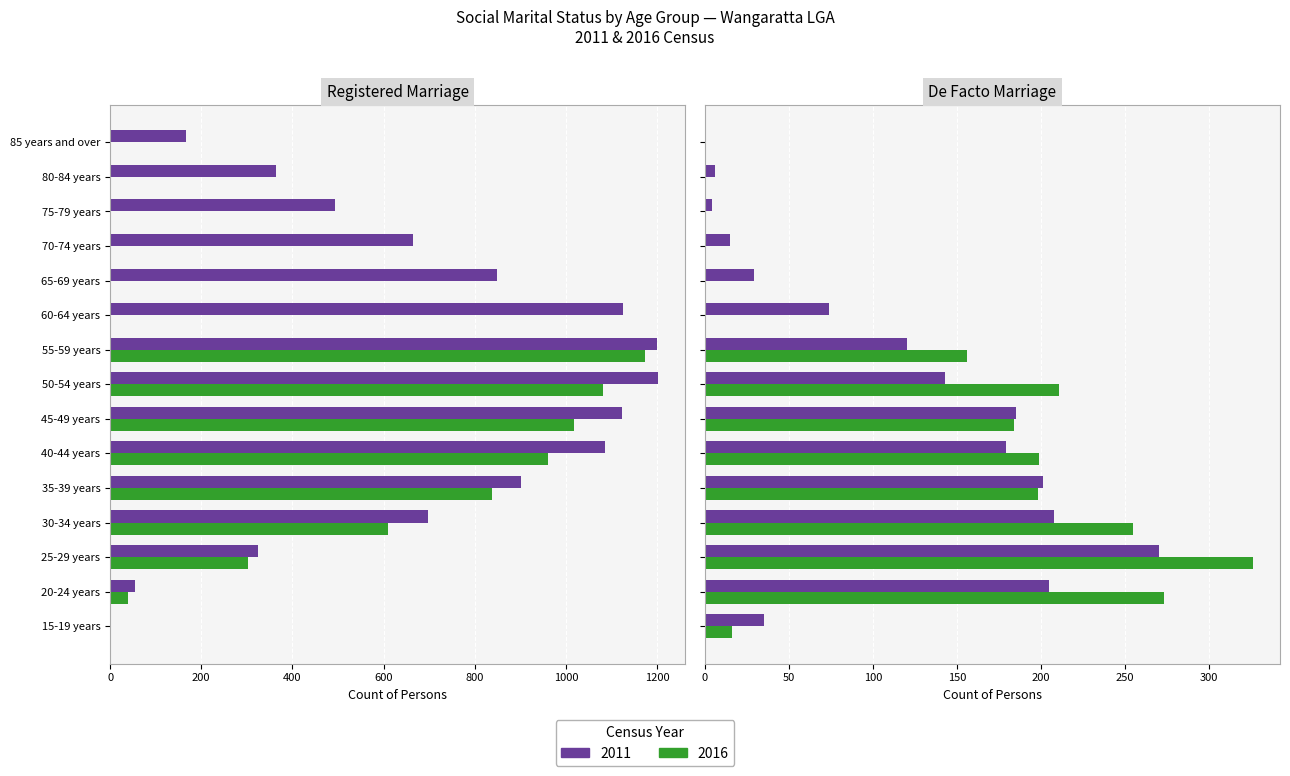

Reading right to left, list all the values displayed in this chart.

Registered Marriage (2011): 167	364	494	664	848	1124	1200	1201	1123	1086	902	697	324	54	0
De Facto Marriage (2011): 0	6	4	15	29	74	120	143	185	179	201	208	270	205	35
Registered Marriage (2016): 0	0	0	0	0	0	1174	1081	1018	960	838	609	303	39	0
De Facto Marriage (2016): 0	0	0	0	0	0	156	211	184	199	198	255	326	273	16